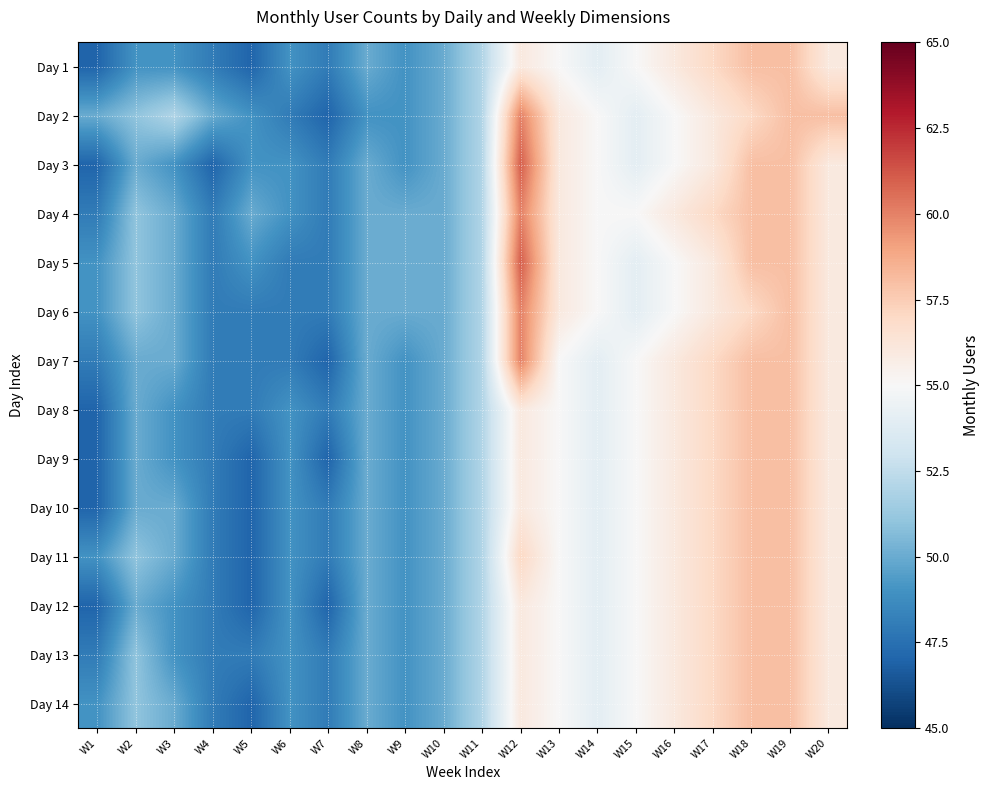

Reading left to right, transcribe all the data shown in this chart.

Day 1: W1=47	W2=49	W3=49	W4=48	W5=47	W6=49	W7=48	W8=50	W9=49	W10=50	W11=52	W12=56	W13=55	W14=54	W15=55	W16=56	W17=57	W18=58	W19=58	W20=56
Day 2: W1=50	W2=51	W3=52	W4=50	W5=49	W6=48	W7=47	W8=49	W9=49	W10=50	W11=52	W12=60	W13=56	W14=55	W15=54	W16=55	W17=56	W18=57	W19=58	W20=58
Day 3: W1=47	W2=50	W3=49	W4=47	W5=49	W6=49	W7=48	W8=50	W9=49	W10=50	W11=52	W12=61	W13=56	W14=55	W15=54	W16=55	W17=56	W18=58	W19=58	W20=56
Day 4: W1=48	W2=51	W3=50	W4=48	W5=50	W6=49	W7=48	W8=50	W9=50	W10=50	W11=52	W12=60	W13=56	W14=55	W15=55	W16=56	W17=57	W18=58	W19=58	W20=56
Day 5: W1=49	W2=51	W3=50	W4=48	W5=49	W6=48	W7=48	W8=50	W9=50	W10=50	W11=52	W12=61	W13=56	W14=55	W15=54	W16=55	W17=56	W18=58	W19=58	W20=56
Day 6: W1=49	W2=51	W3=50	W4=48	W5=48	W6=48	W7=48	W8=50	W9=50	W10=50	W11=52	W12=60	W13=56	W14=55	W15=54	W16=55	W17=56	W18=57	W19=58	W20=56
Day 7: W1=48	W2=50	W3=50	W4=48	W5=48	W6=48	W7=47	W8=50	W9=49	W10=50	W11=52	W12=60	W13=55	W14=54	W15=55	W16=56	W17=57	W18=58	W19=58	W20=56
Day 8: W1=47	W2=50	W3=49	W4=48	W5=48	W6=49	W7=48	W8=50	W9=49	W10=50	W11=52	W12=56	W13=55	W14=54	W15=55	W16=56	W17=57	W18=58	W19=58	W20=56
Day 9: W1=47	W2=50	W3=49	W4=48	W5=47	W6=49	W7=47	W8=50	W9=49	W10=50	W11=52	W12=56	W13=55	W14=54	W15=55	W16=56	W17=57	W18=58	W19=58	W20=56
Day 10: W1=47	W2=50	W3=50	W4=48	W5=47	W6=49	W7=48	W8=50	W9=49	W10=50	W11=52	W12=56	W13=55	W14=54	W15=55	W16=56	W17=57	W18=58	W19=58	W20=56
Day 11: W1=49	W2=51	W3=50	W4=48	W5=47	W6=49	W7=48	W8=50	W9=49	W10=50	W11=52	W12=57	W13=55	W14=54	W15=55	W16=56	W17=57	W18=58	W19=58	W20=56
Day 12: W1=47	W2=50	W3=49	W4=48	W5=47	W6=49	W7=47	W8=50	W9=49	W10=50	W11=52	W12=56	W13=55	W14=54	W15=55	W16=56	W17=57	W18=58	W19=58	W20=56
Day 13: W1=48	W2=51	W3=49	W4=48	W5=48	W6=49	W7=48	W8=50	W9=49	W10=50	W11=52	W12=56	W13=55	W14=54	W15=55	W16=56	W17=57	W18=58	W19=58	W20=56
Day 14: W1=49	W2=51	W3=50	W4=48	W5=47	W6=49	W7=48	W8=50	W9=49	W10=50	W11=52	W12=56	W13=55	W14=54	W15=55	W16=56	W17=57	W18=58	W19=58	W20=56